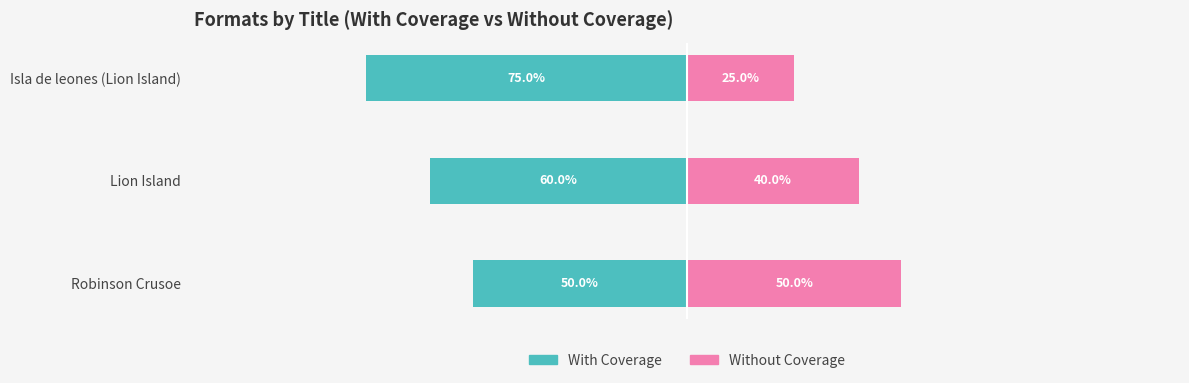

Reading left to right, transcribe all the data shown in this chart.

With Coverage: -75	-60	-50
Without Coverage: 25	40	50